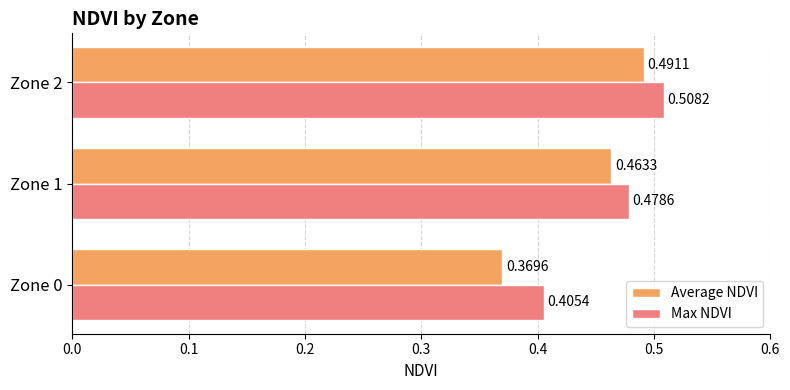

What is the total value across all series at Zone 2?

1.0